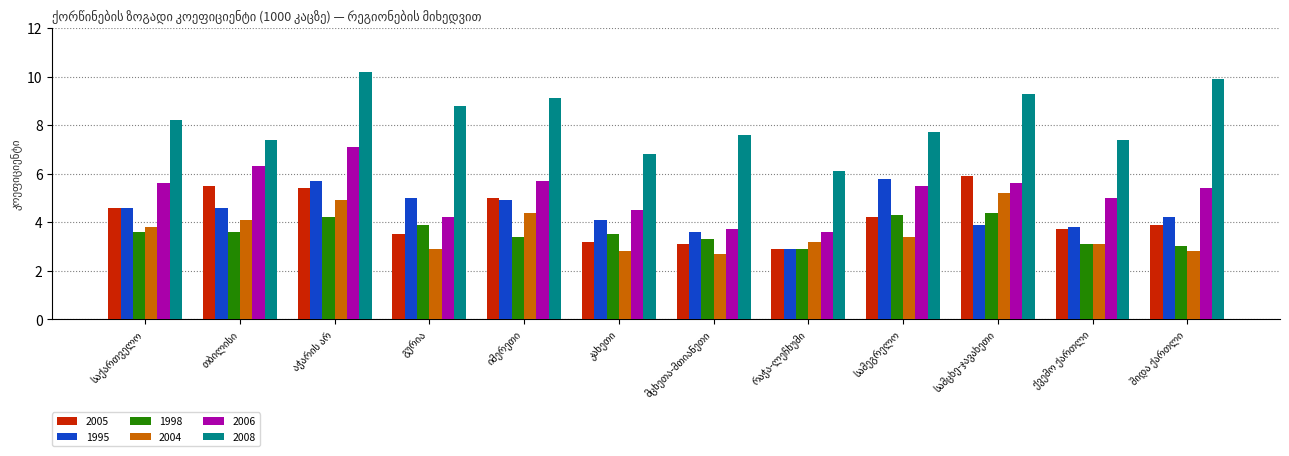

At how many categories does at least one series exceed 6?

12